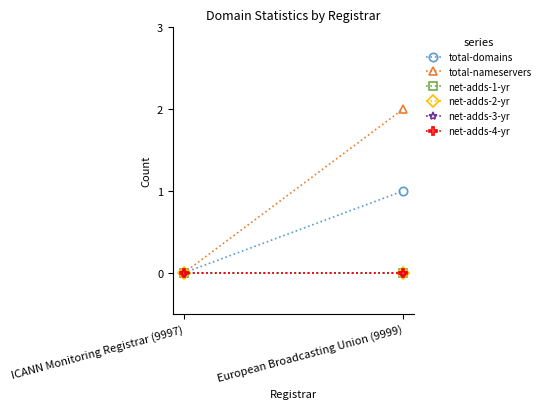

What is the label of the 1st point from the right?

European Broadcasting Union (9999)